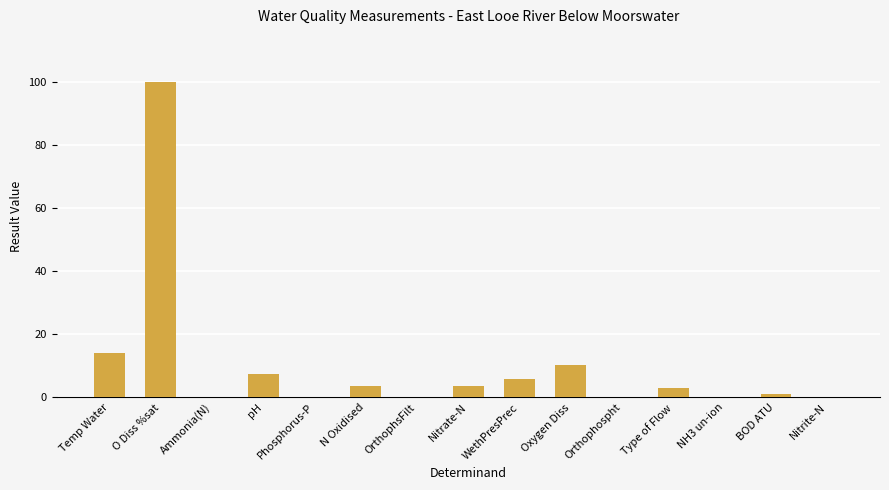

Approximately how many times larger is the value at Nitrate-N compared to N Oxidised?

1.0